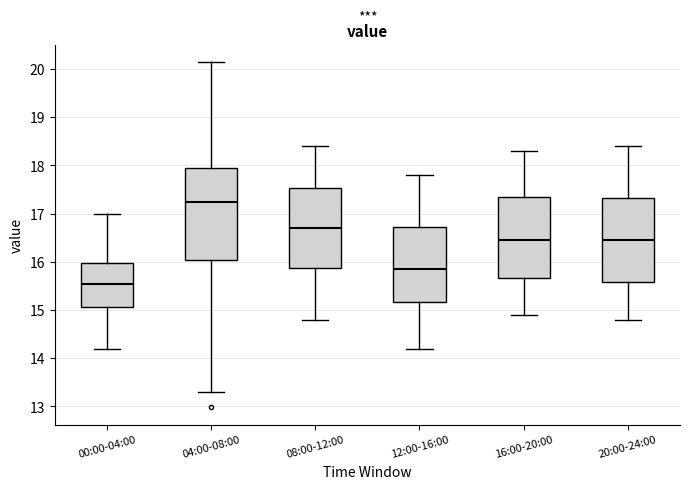

Reading left to right, read every box against the y-axis: the position of its median line, the range the box covers, and the ends of its whiskers. The values are not printed on the chart, so give them approximately, as read against the axis.

00:00-04:00: median 15.6, box 15.1 to 16.0, whiskers 14.2 to 17.0
04:00-08:00: median 17.3, box 16.0 to 17.9, whiskers 13.3 to 20.2
08:00-12:00: median 16.7, box 15.9 to 17.5, whiskers 14.8 to 18.4
12:00-16:00: median 15.9, box 15.2 to 16.7, whiskers 14.2 to 17.8
16:00-20:00: median 16.5, box 15.7 to 17.4, whiskers 14.9 to 18.3
20:00-24:00: median 16.5, box 15.6 to 17.3, whiskers 14.8 to 18.4